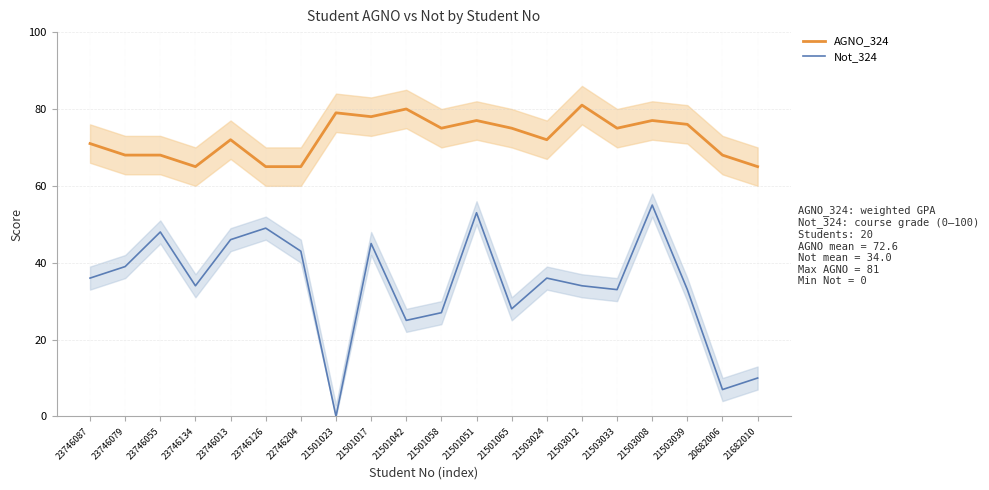

True or false: AGNO_324 has a value of 116 at 21682010.

False